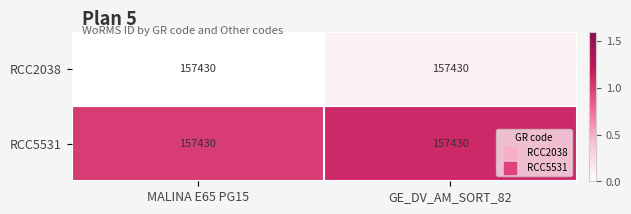

List the series in order of their overall mean, highest first.

RCC5531, RCC2038